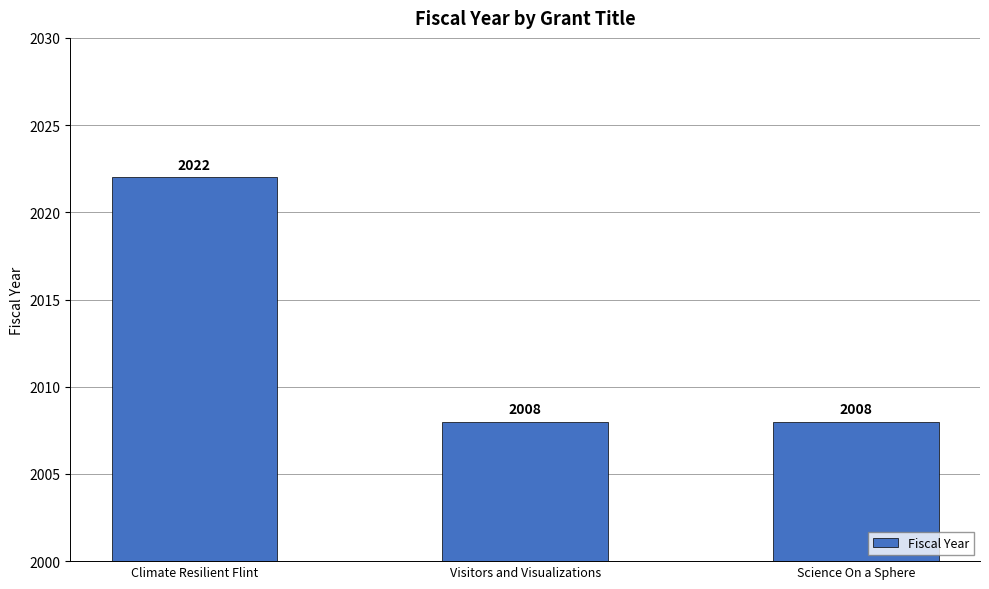

What position from the left is Science On a Sphere?

3